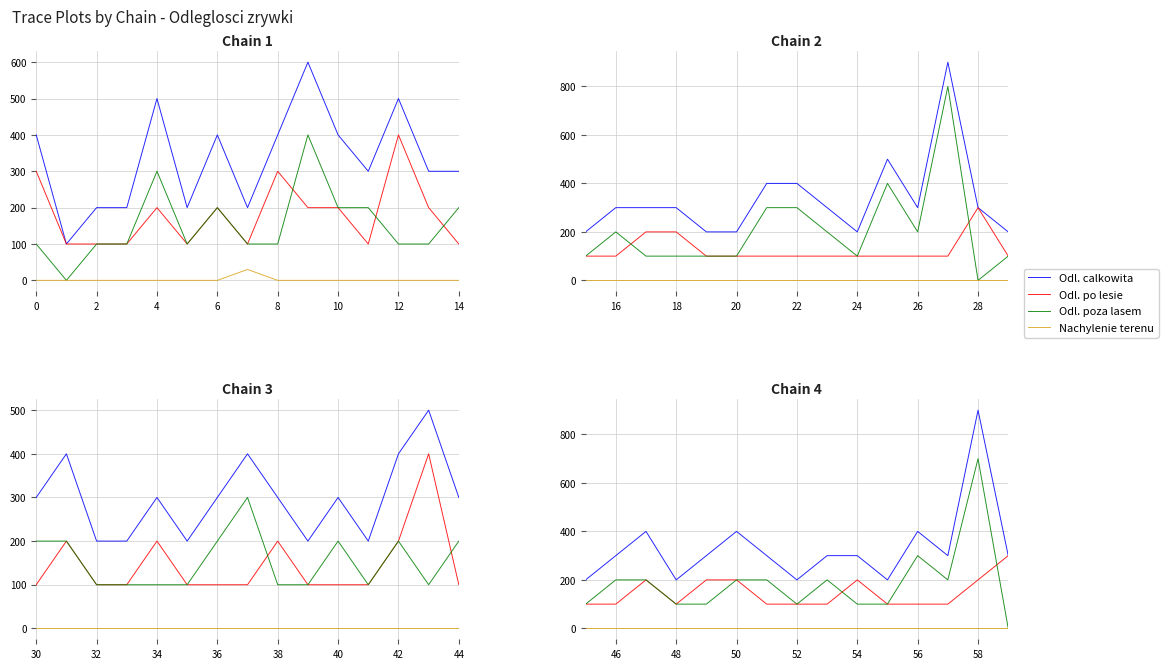

In Odl. po lesie, how many points are lower than both neighbors (excluding endpoints)?

1